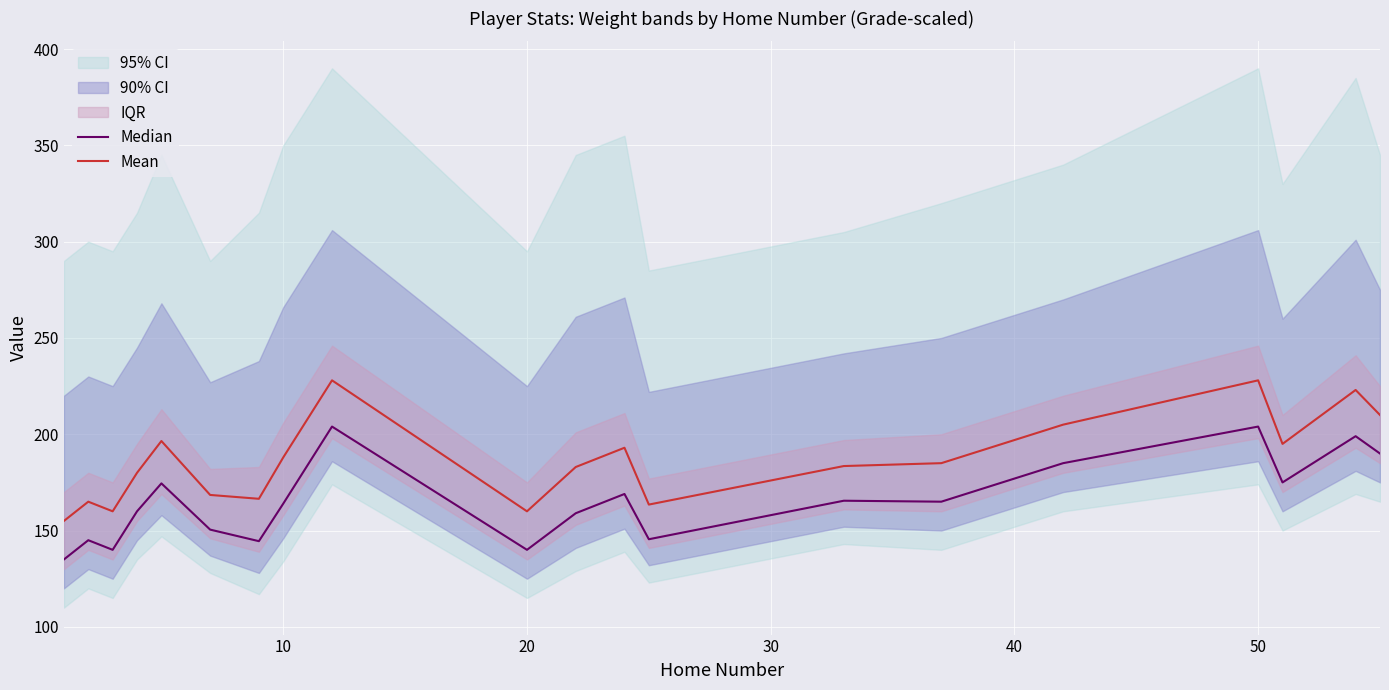

How many lines are shown in the chart?

2